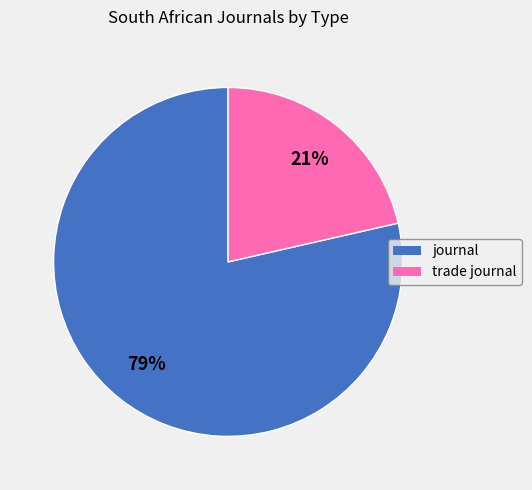

Is it true that trade journal is 35% of the pie?

False